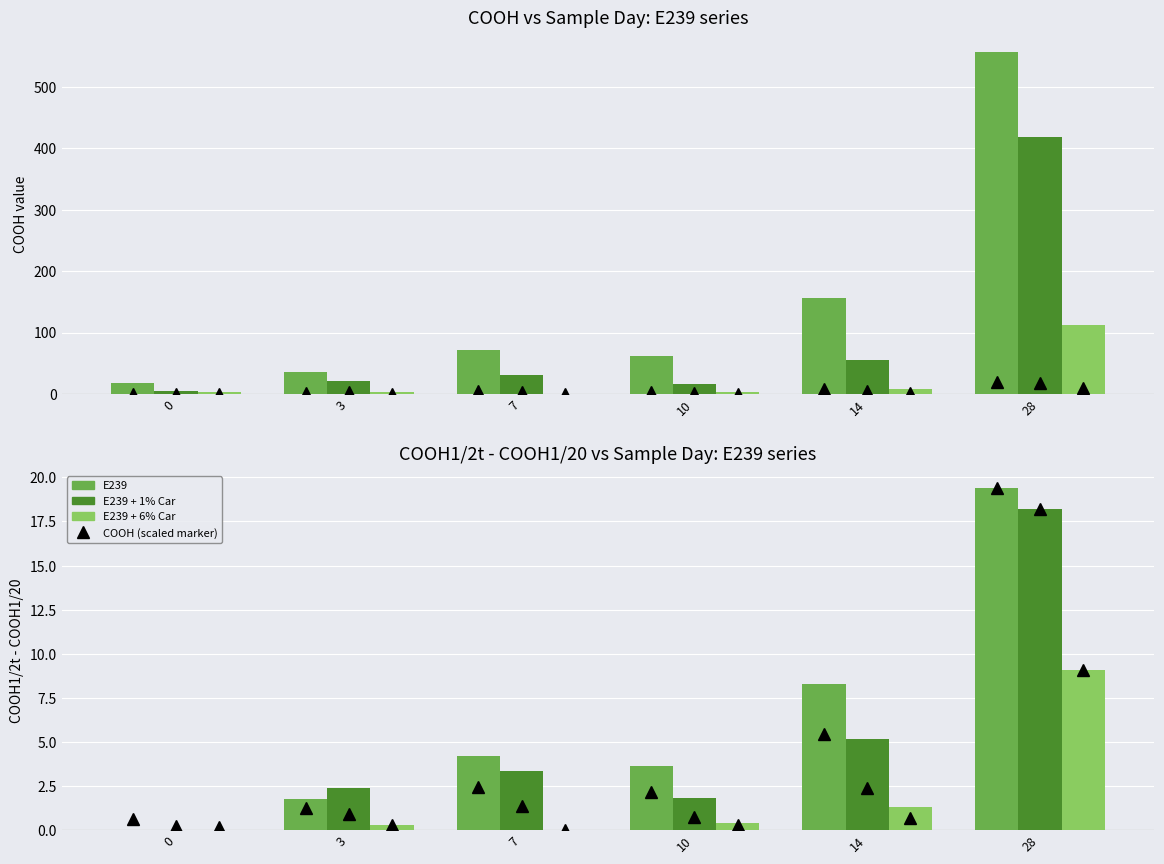

How many bars are there in each group?

3